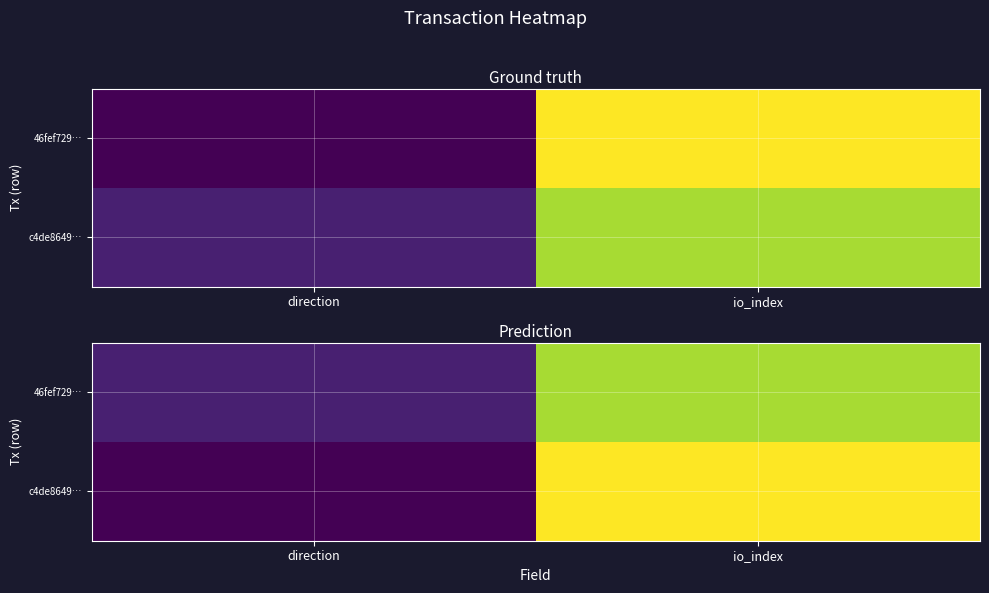

What is the maximum value for c4de8649…?

22